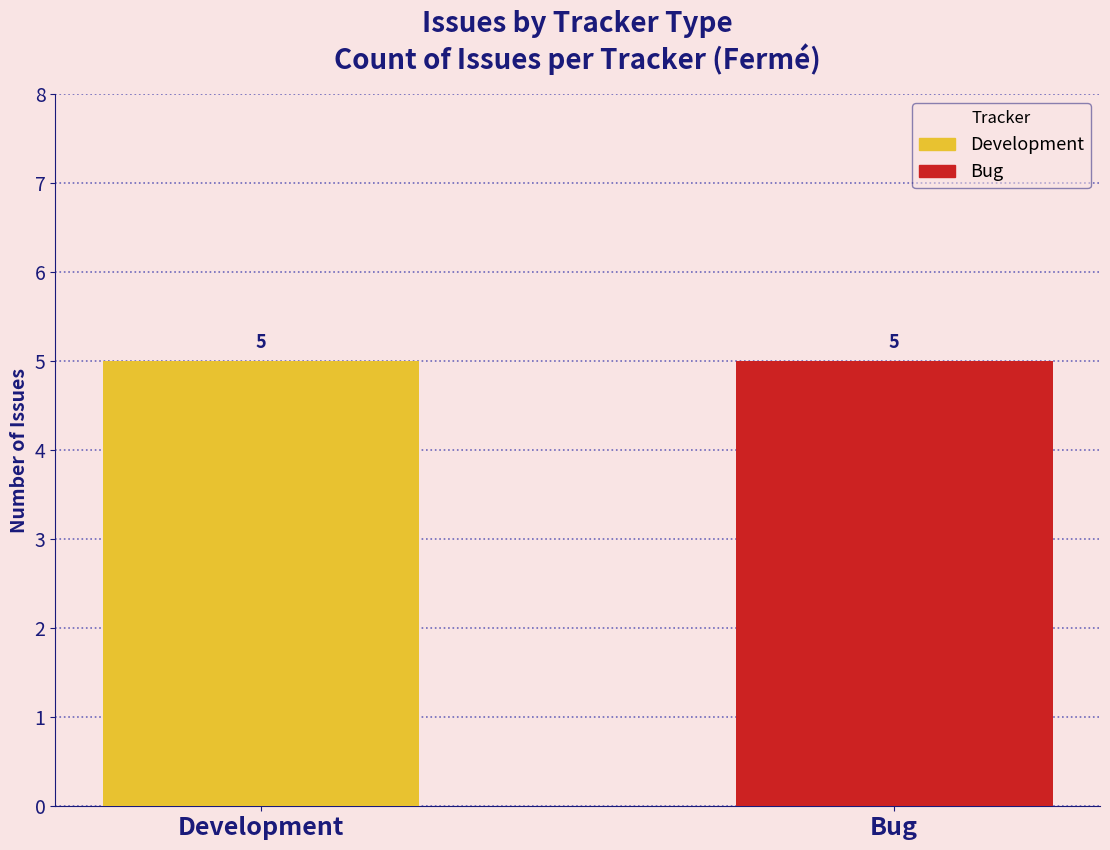

Which category has the lowest value across all series?

Bug